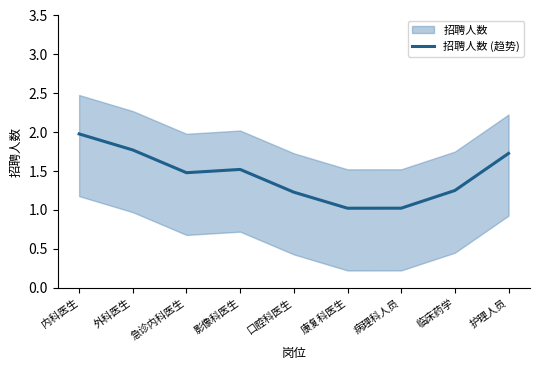

How many interior local peaks (higher than both neighbors) does the data have?

1